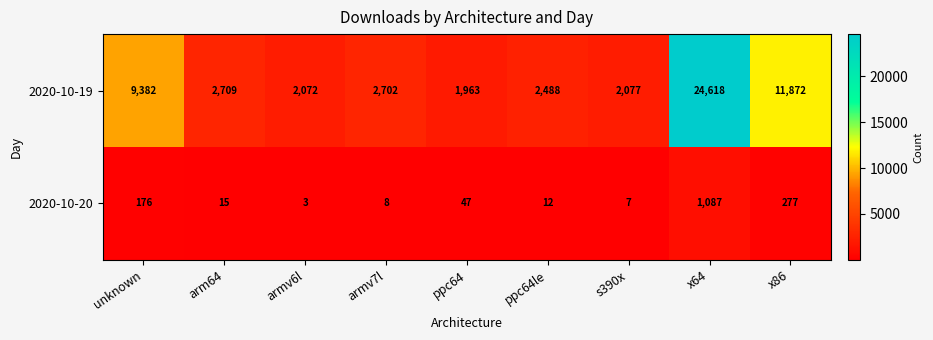

At how many categories does at least one series exceed 8625?

3